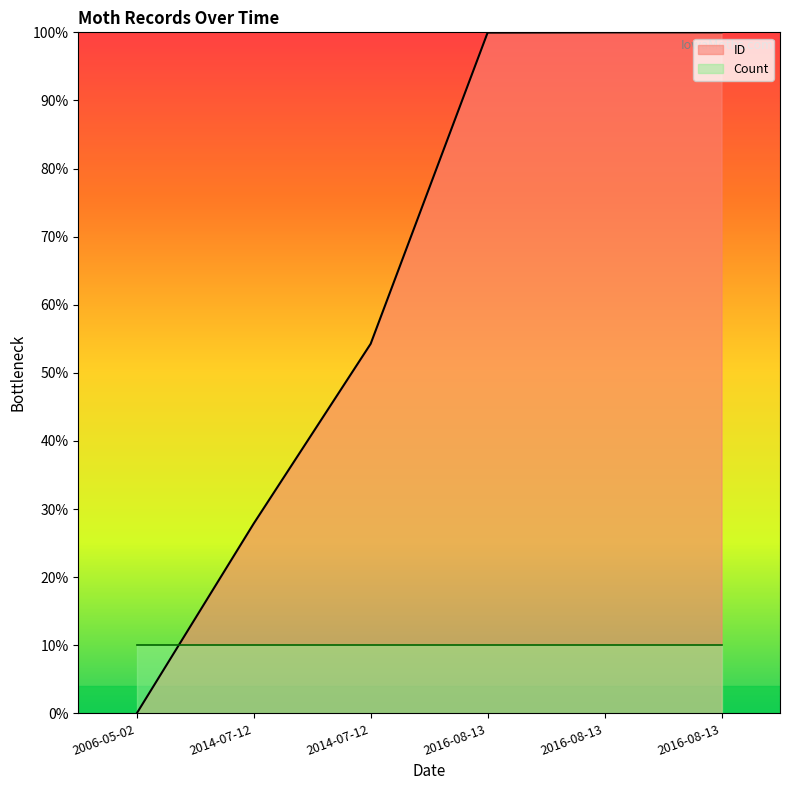

Reading left to right, extract all data points from this chart.

0.0	27.9	54.3	100.0	100.0	100.0